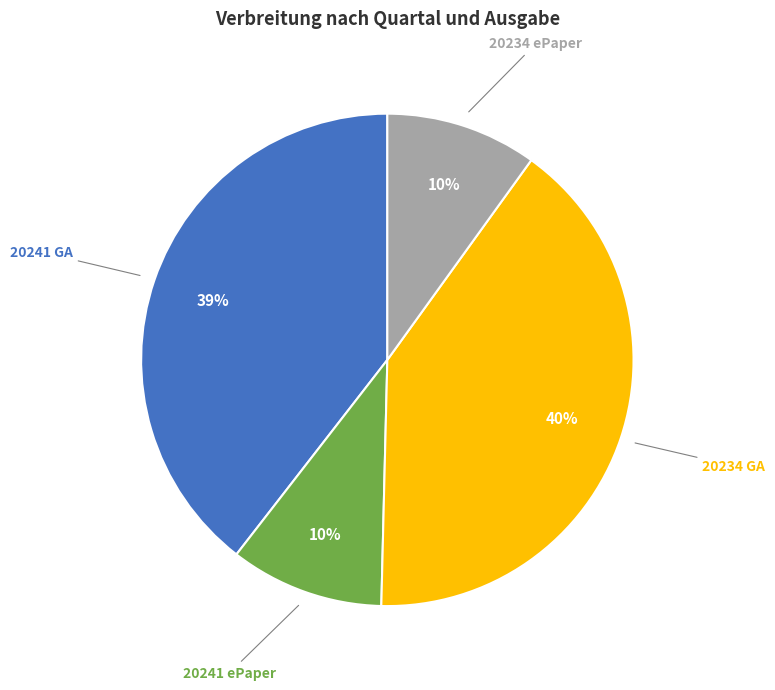

Is it true that 20241 ePaper is 20% of the pie?

False